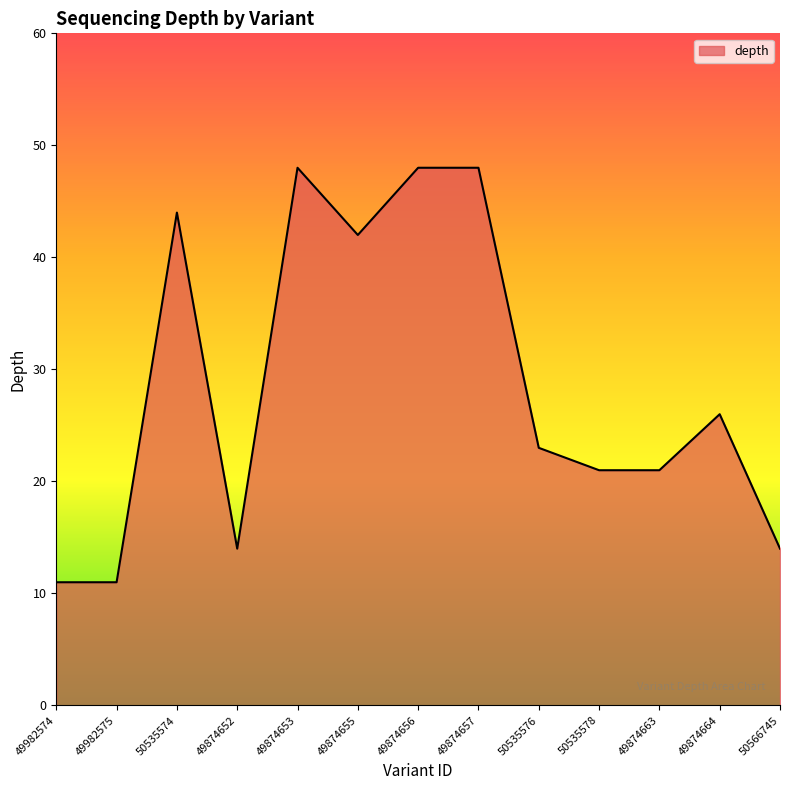

What is the ratio of the value at 50566745 to the value at 49874663?

0.7